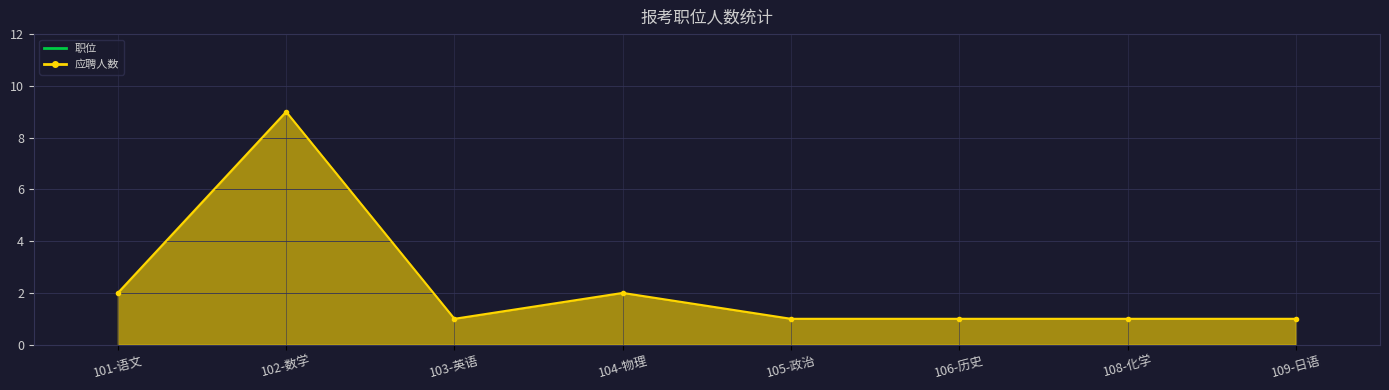

What is the approximate value at 106-历史?

1